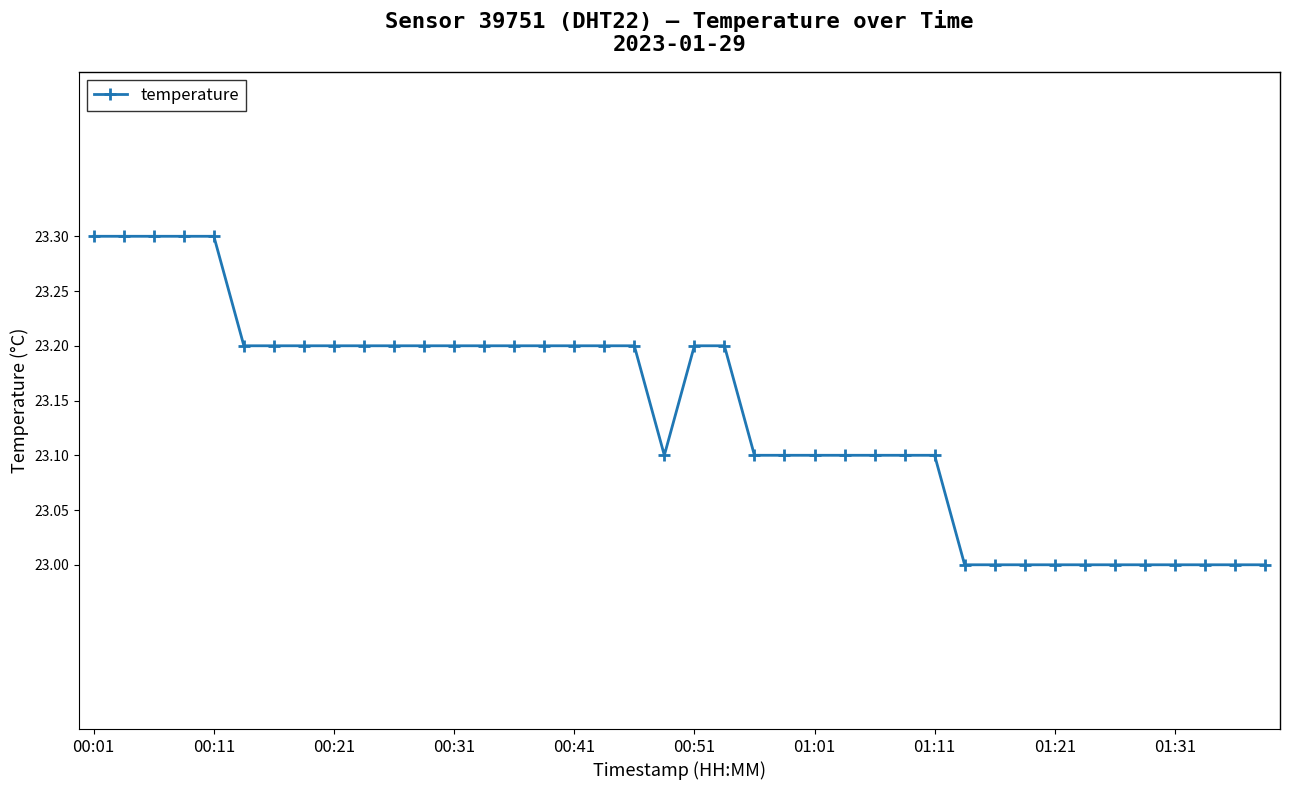

What is the sum of all values?

925.5